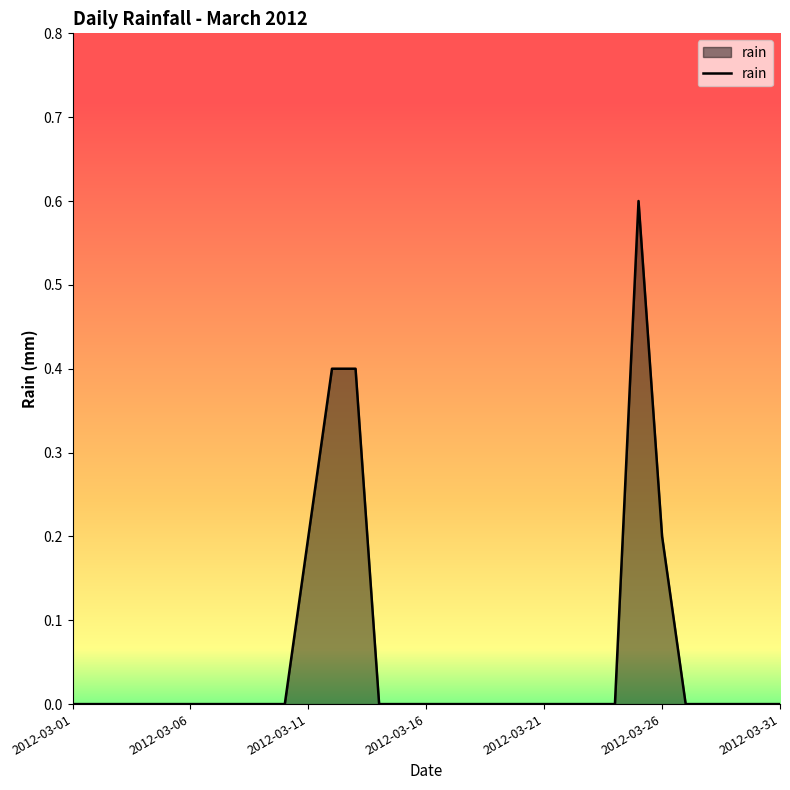

What is the difference between the maximum and minimum values?

0.6